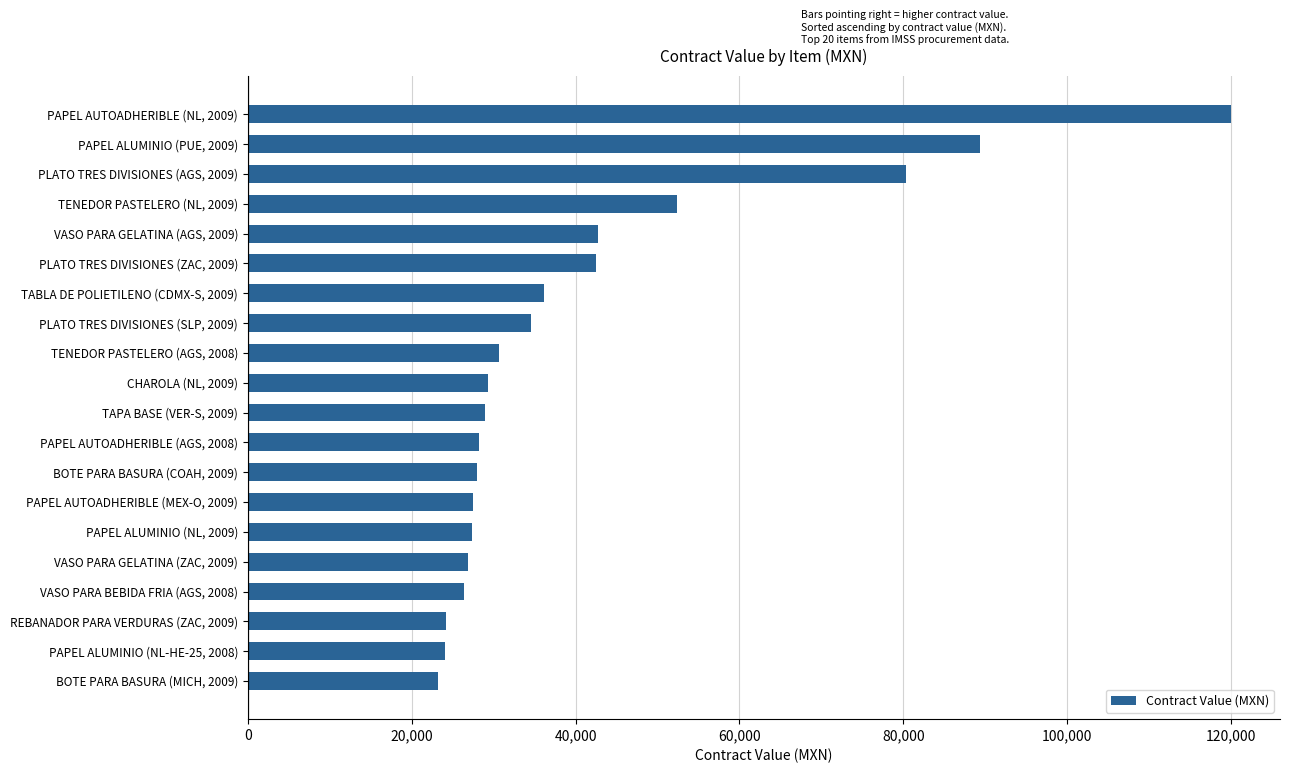

How many distinct data groups are displayed?

1